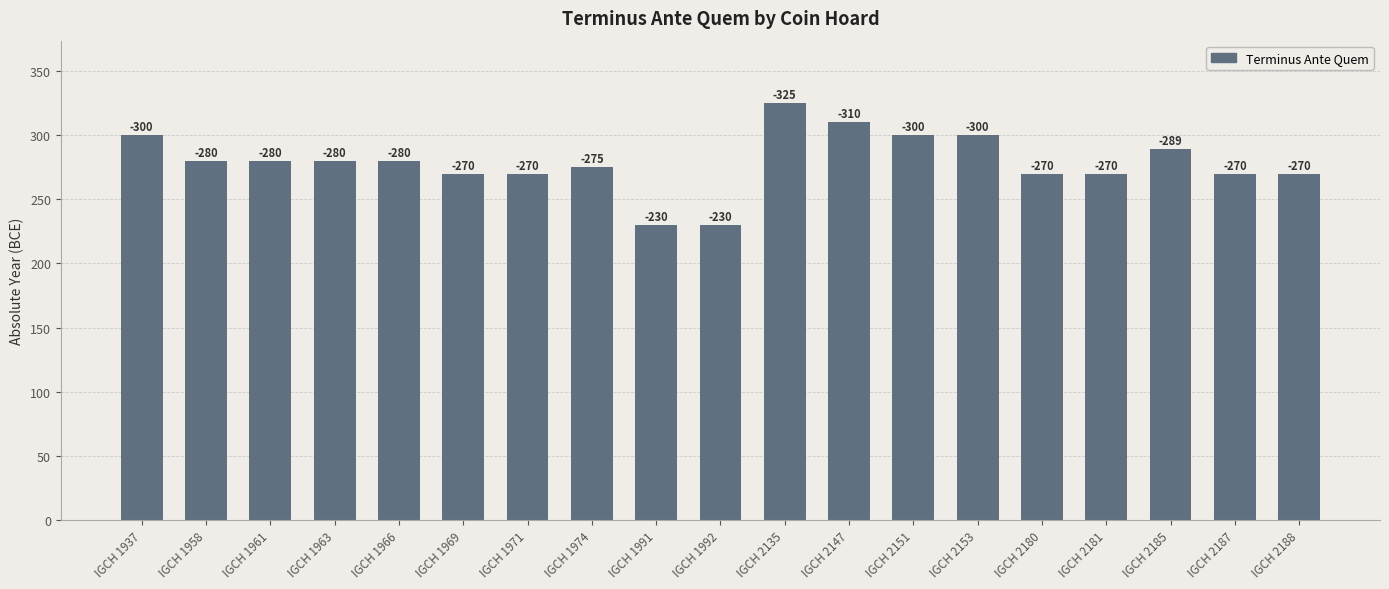

How many bars are there in total?

19